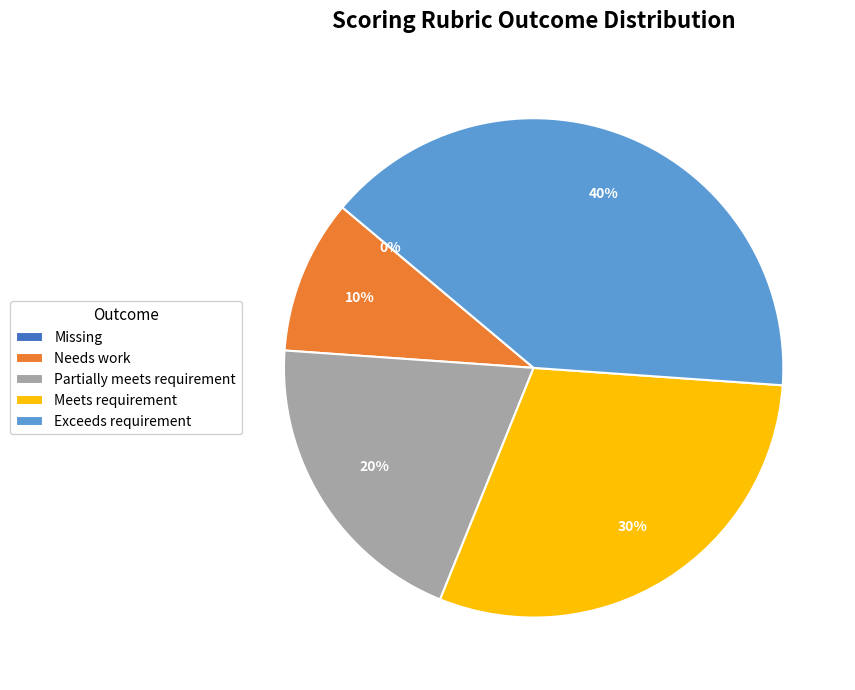

Is there any slice that represents more than half of the pie?

No